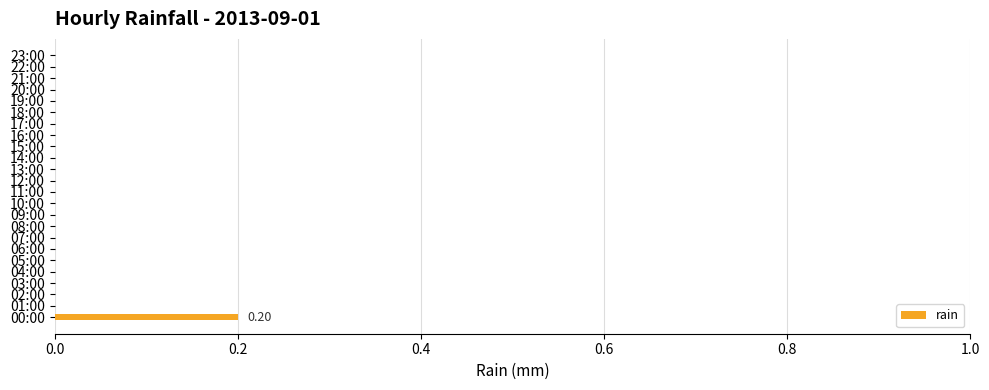

What is the difference between the maximum and second lowest values?

0.2